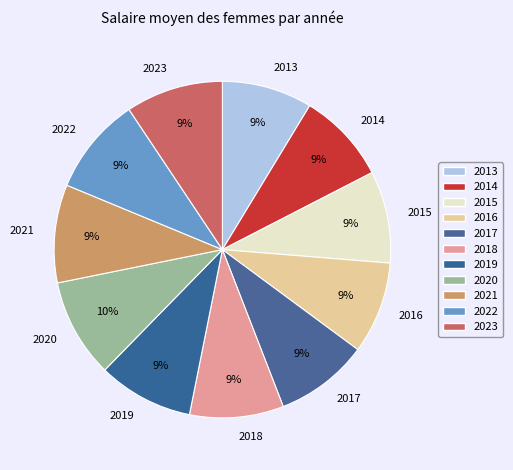

What percentage is the 2020 slice, to the nearest percent?

10%